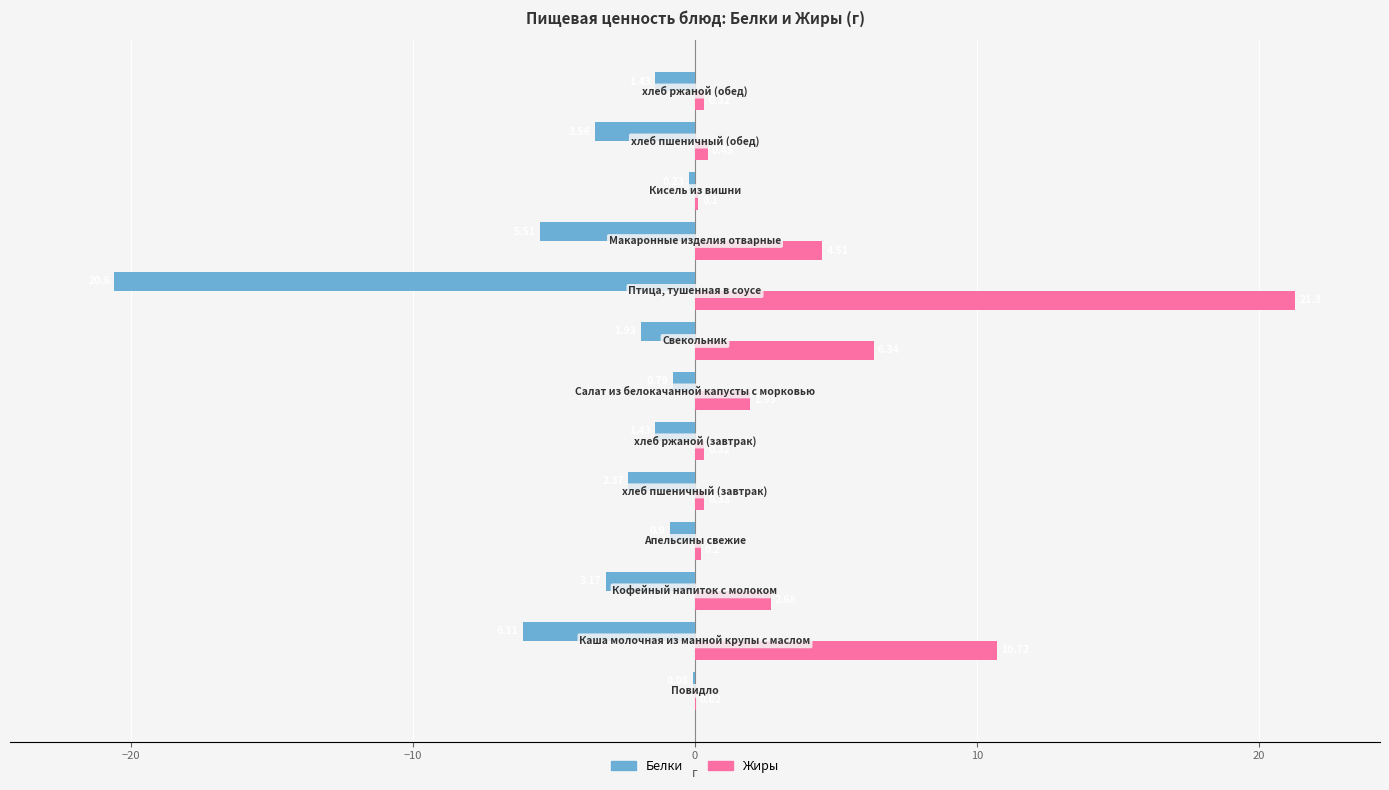

What are all the series names shown in the legend?

Белки, Жиры